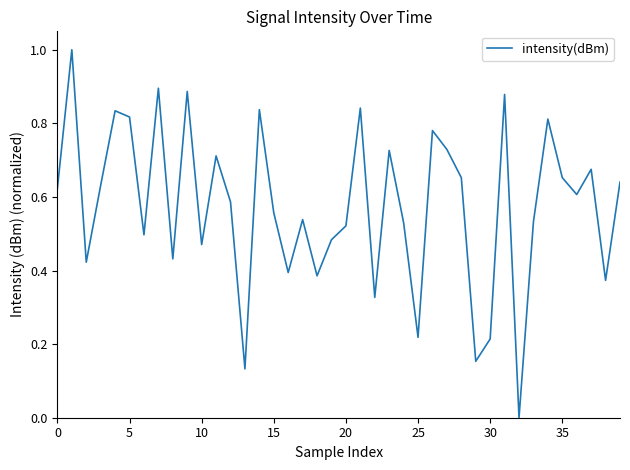

How many series are shown in this chart?

1